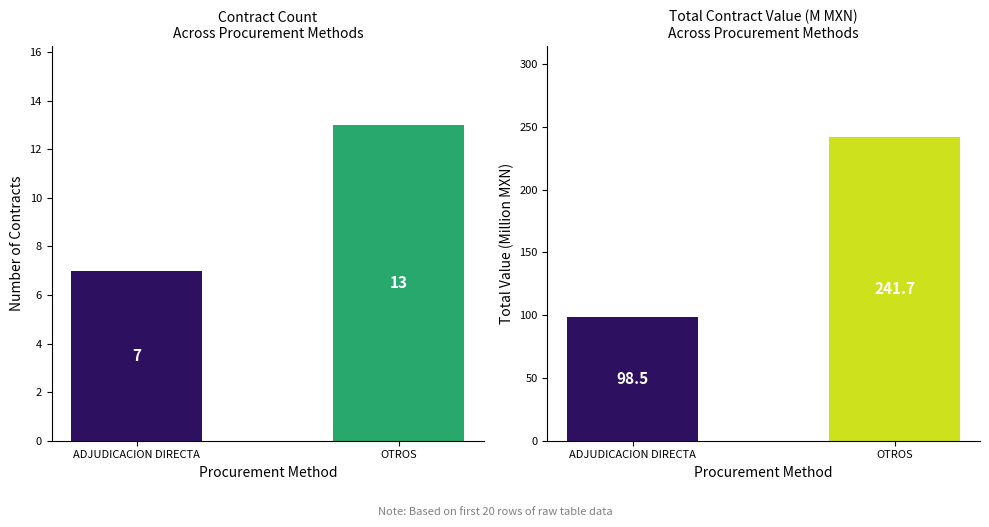

Rank the series by their average value, from highest to lowest.

Total Value (M MXN), Count